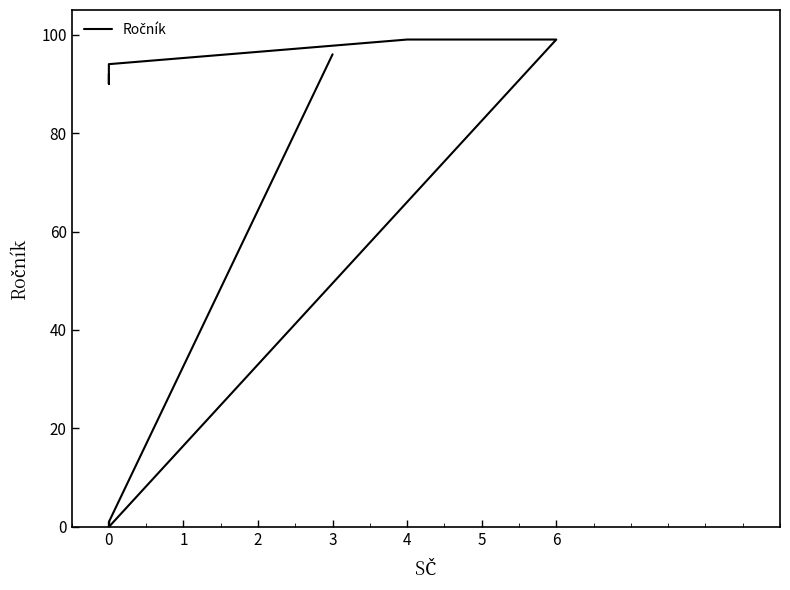

How many data points does each series have?

9